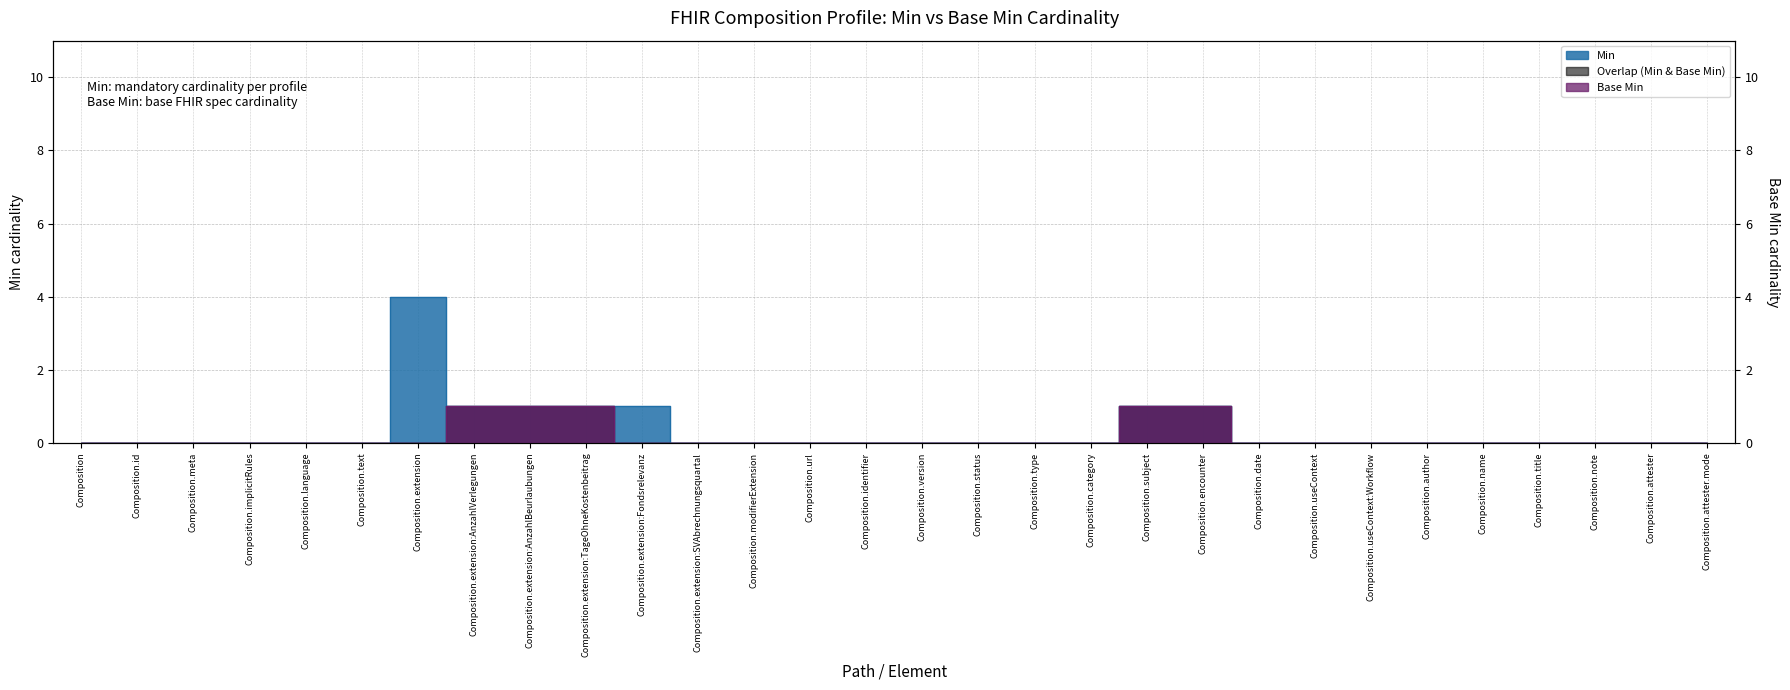

At which label is Min closest to 2?

Composition.extension:AnzahlVerlegungen